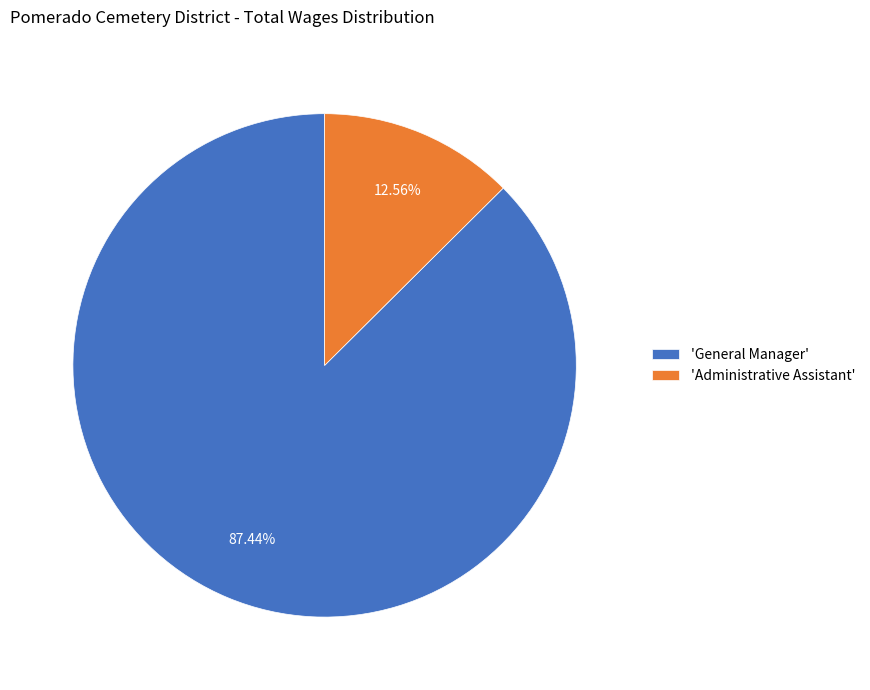

Combined, do 'Administrative Assistant' and 'General Manager' account for over 50%?

Yes